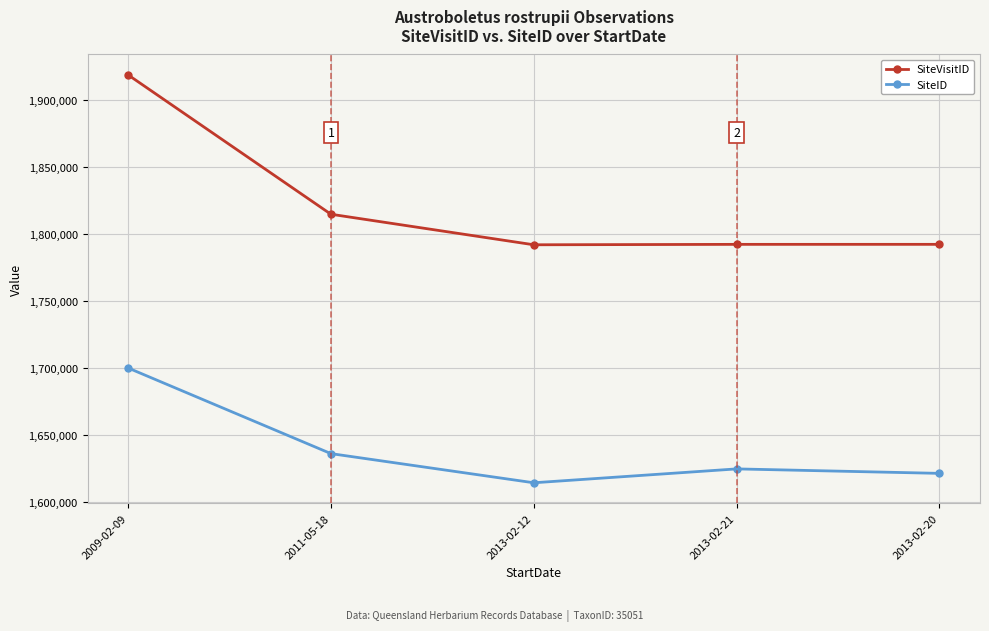

At which category does the chart reach its minimum across all series?

2013-02-12